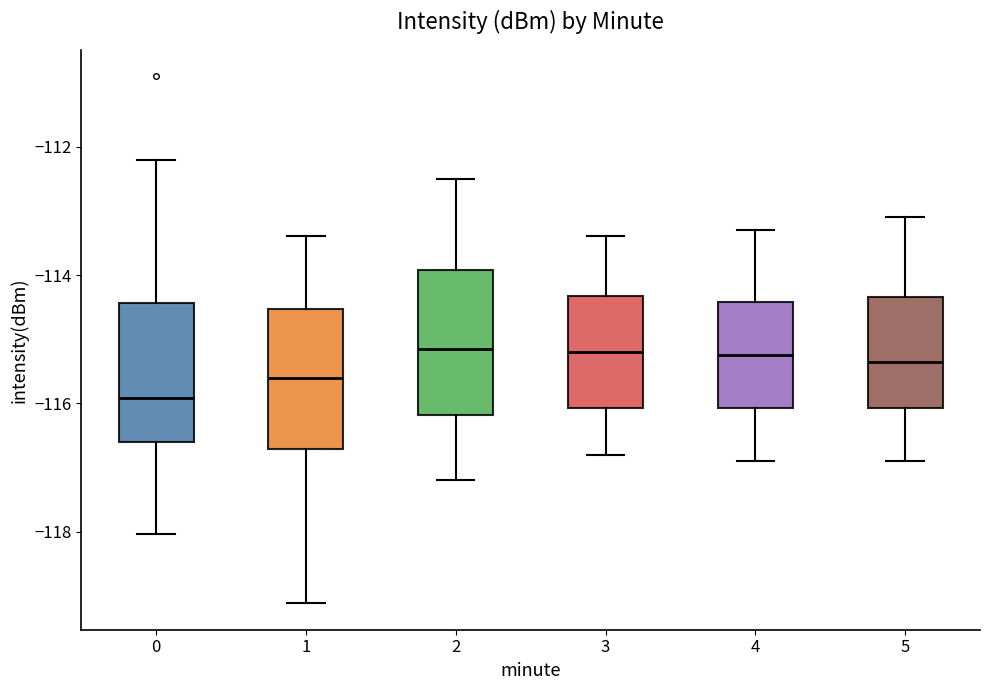

Reading left to right, transcribe this box plot: for each box, give where its median line is, the range the box spans, and where its two whiskers end, as read against the y-axis. The values are not printed on the chart, so give them approximately, as read against the axis.

0: median -116.0, box -116.6 to -114.4, whiskers -118.0 to -112.2
1: median -115.6, box -116.8 to -114.6, whiskers -119.2 to -113.4
2: median -115.2, box -116.2 to -114.0, whiskers -117.2 to -112.4
3: median -115.2, box -116.0 to -114.4, whiskers -116.8 to -113.4
4: median -115.2, box -116.0 to -114.4, whiskers -116.8 to -113.2
5: median -115.4, box -116.0 to -114.4, whiskers -116.8 to -113.0